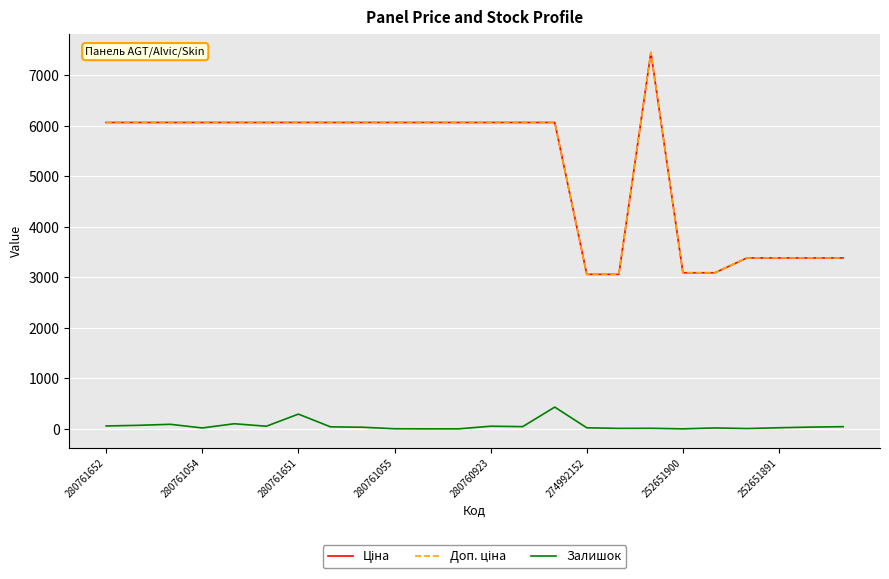

Which series has the largest range (max minus min)?

Ціна